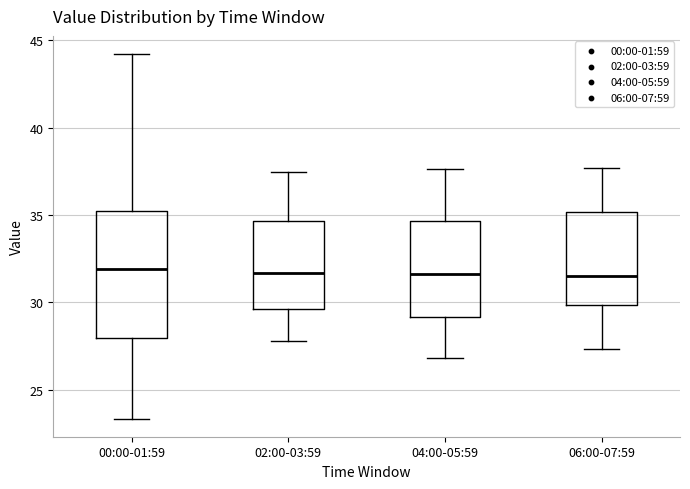

Reading left to right, read every box against the y-axis: the position of its median line, the range the box covers, and the ends of its whiskers. The values are not printed on the chart, so give them approximately, as read against the axis.

00:00-01:59: median 32.0, box 28.0 to 35.0, whiskers 23.5 to 44.0
02:00-03:59: median 31.5, box 29.5 to 34.5, whiskers 28.0 to 37.5
04:00-05:59: median 31.5, box 29.0 to 34.5, whiskers 27.0 to 37.5
06:00-07:59: median 31.5, box 30.0 to 35.0, whiskers 27.5 to 37.5